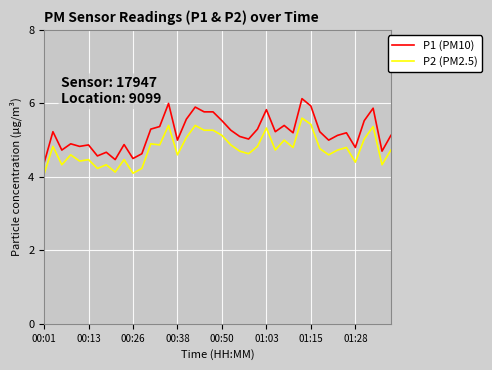

Reading left to right, list all the values displayed in this chart.

P1 (PM10): 4.4	5.2	4.7	4.9	4.8	4.9	4.6	4.7	4.5	4.9	4.5	4.6	5.3	5.4	6.0	5.0	5.6	5.9	5.8	5.8	5.5	5.3	5.1	5.0	5.3	5.8	5.2	5.4	5.2	6.1	5.9	5.2	5.0	5.1	5.2	4.8	5.5	5.9	4.7	5.1
P2 (PM2.5): 4.1	4.8	4.3	4.6	4.4	4.5	4.2	4.3	4.1	4.5	4.1	4.2	4.9	4.9	5.4	4.6	5.1	5.4	5.3	5.3	5.1	4.9	4.7	4.6	4.8	5.3	4.7	5.0	4.8	5.6	5.4	4.8	4.6	4.7	4.8	4.4	5.0	5.4	4.3	4.7